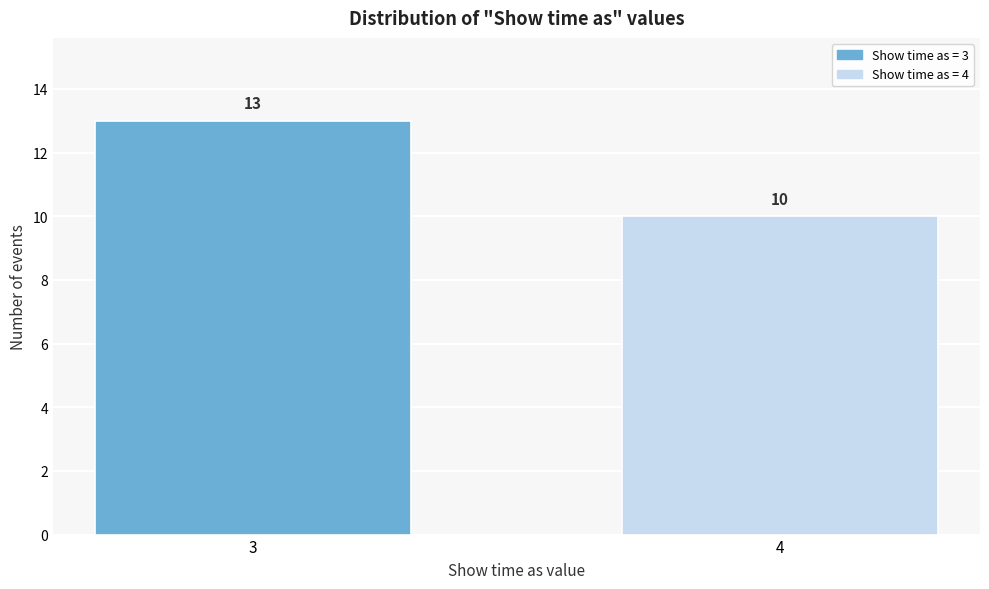

Reading left to right, list all the values displayed in this chart.

13	10